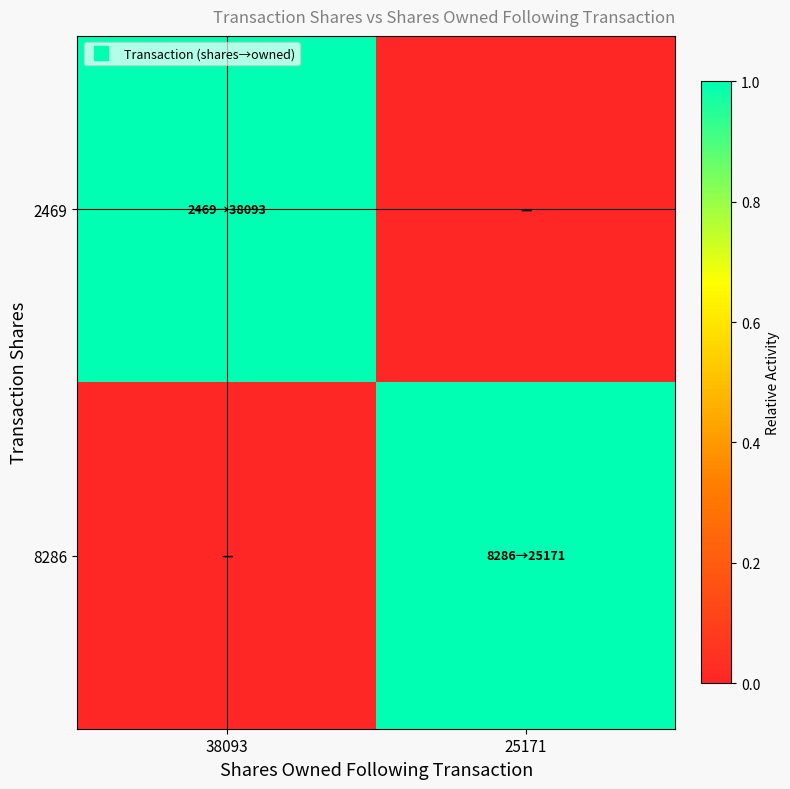

Reading left to right, what are all the values shown in this chart?

2469: 38093=1	25171=0
8286: 38093=0	25171=1